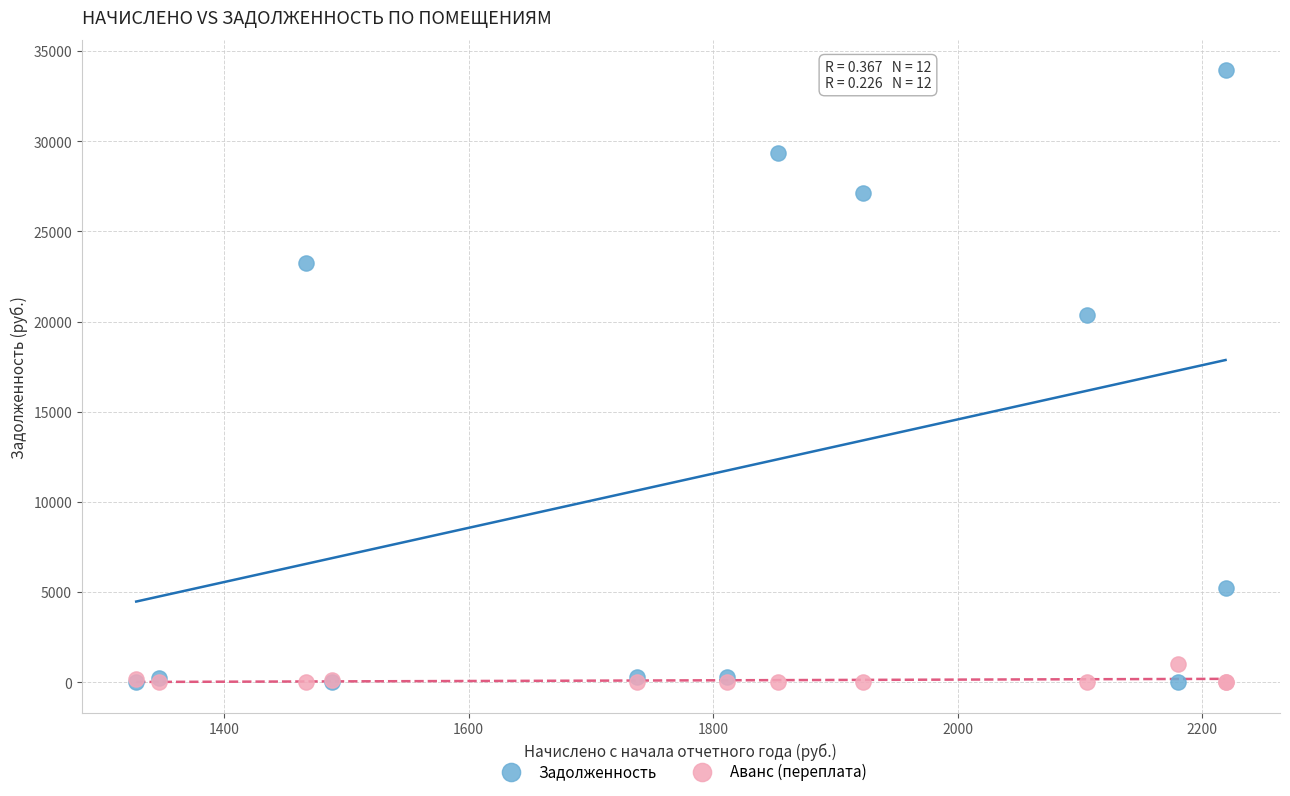

In the Задолженность series, what Y value is closest to 16965?

20377.7